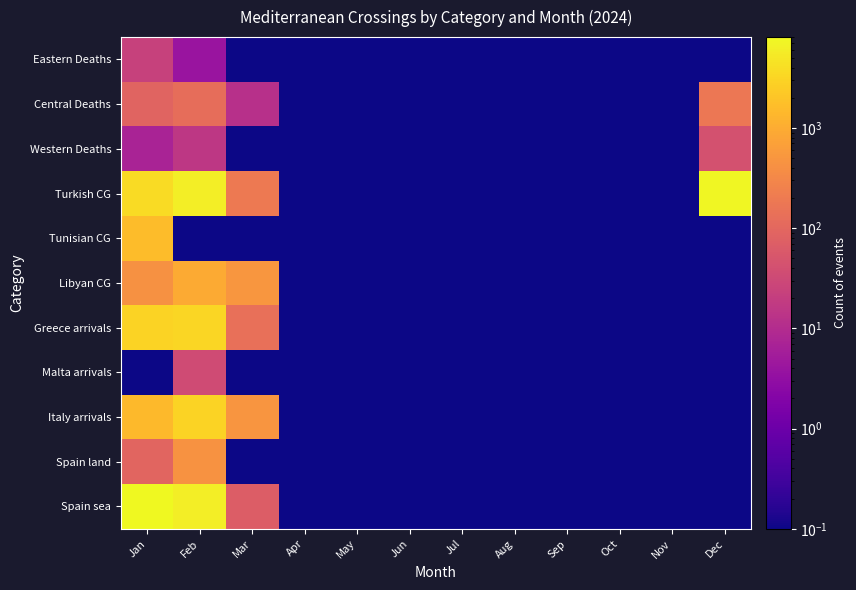

How many distinct data groups are displayed?

11